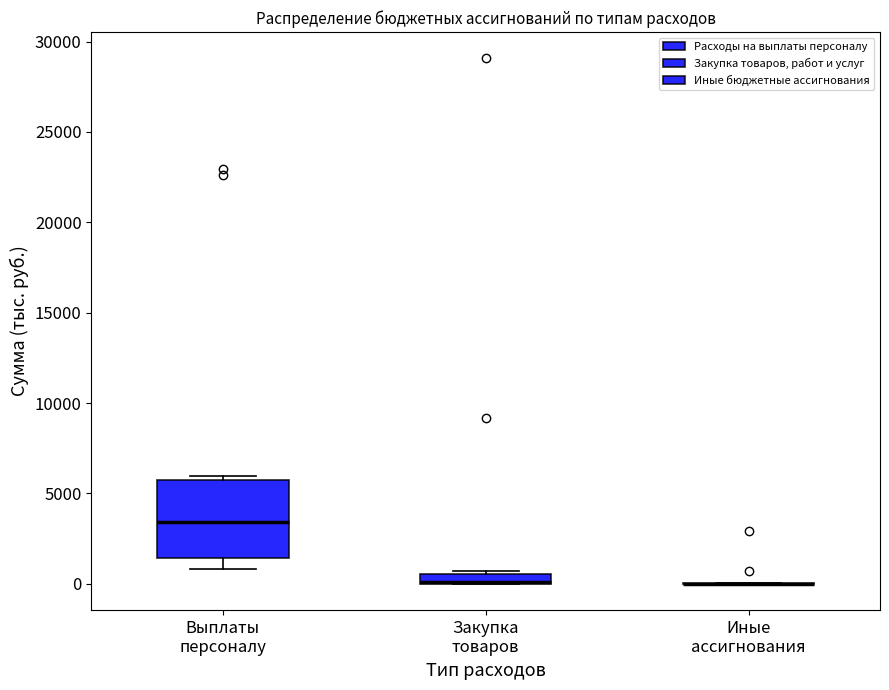

Which box is the tallest, from its lower edge to its upper edge?

Выплаты персоналу